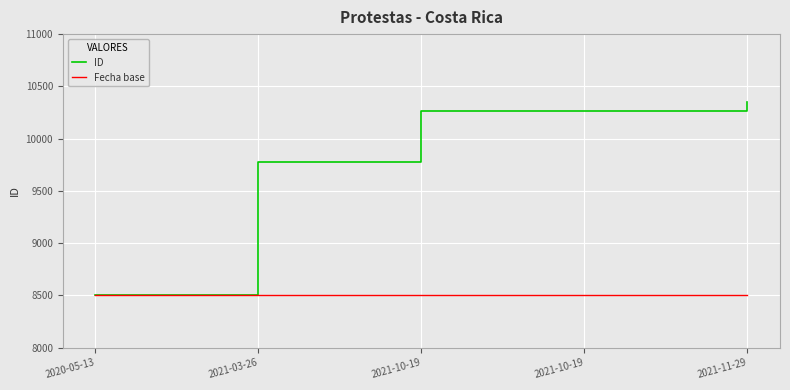

What is the maximum value for ID?

10349